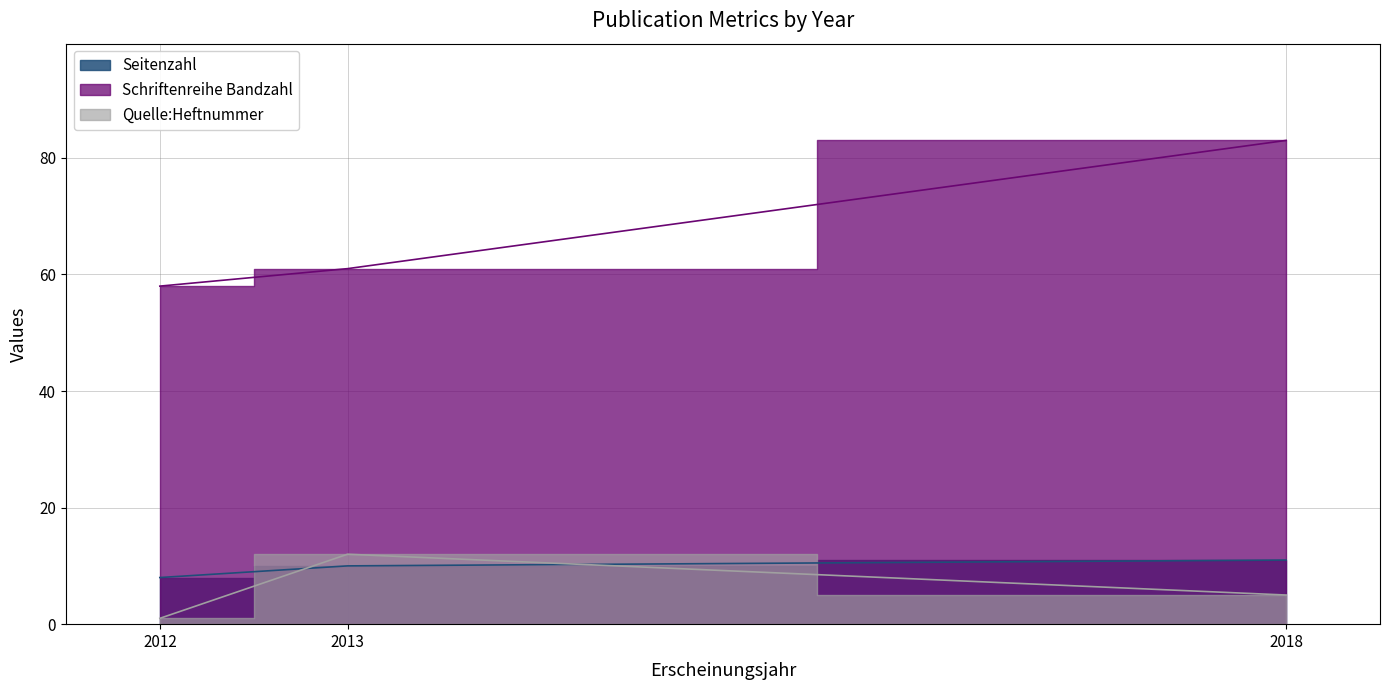

At which label does Seitenzahl first exceed 10?

2018